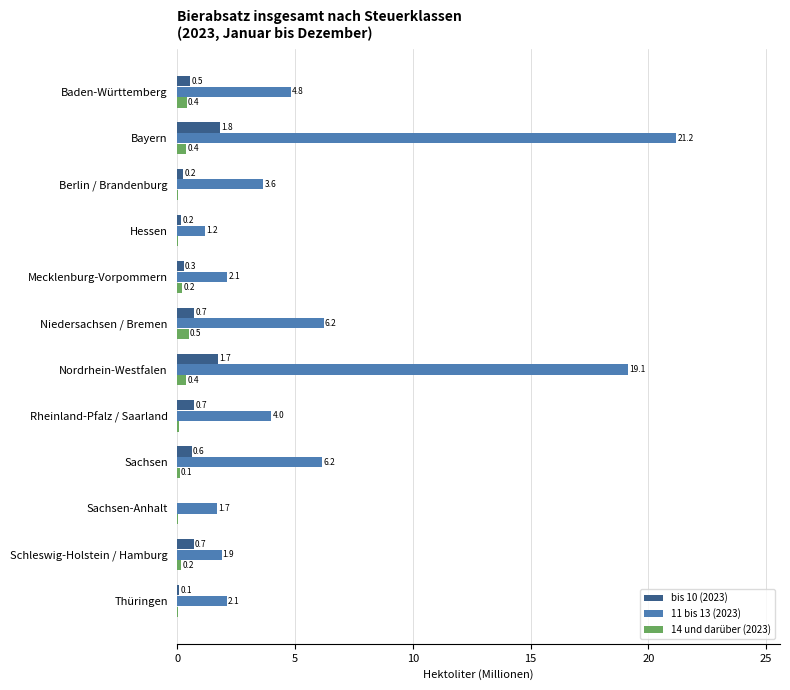

What is the maximum value for bis 10 (2023)?

1.8